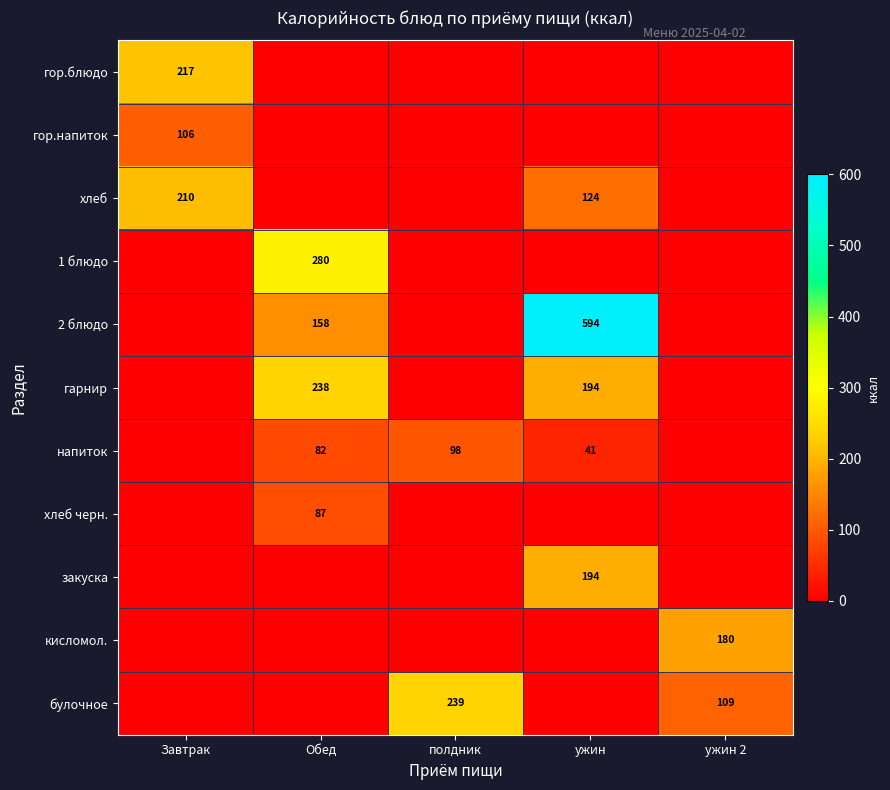

Between Завтрак and полдник, which is larger?

Завтрак